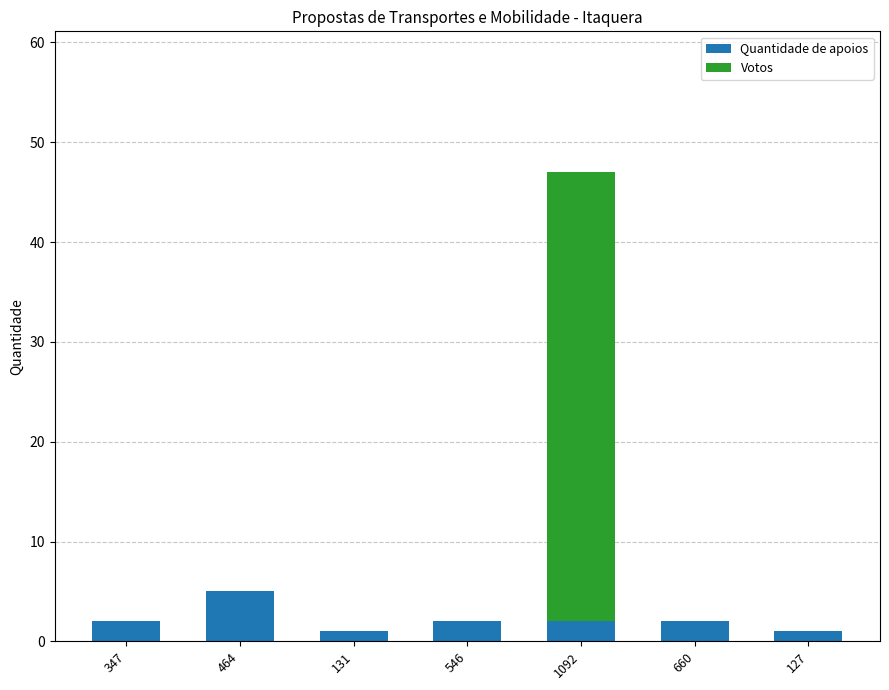

Reading left to right, what are the values for Quantidade de apoios?

347=2	464=5	131=1	546=2	1092=2	660=2	127=1